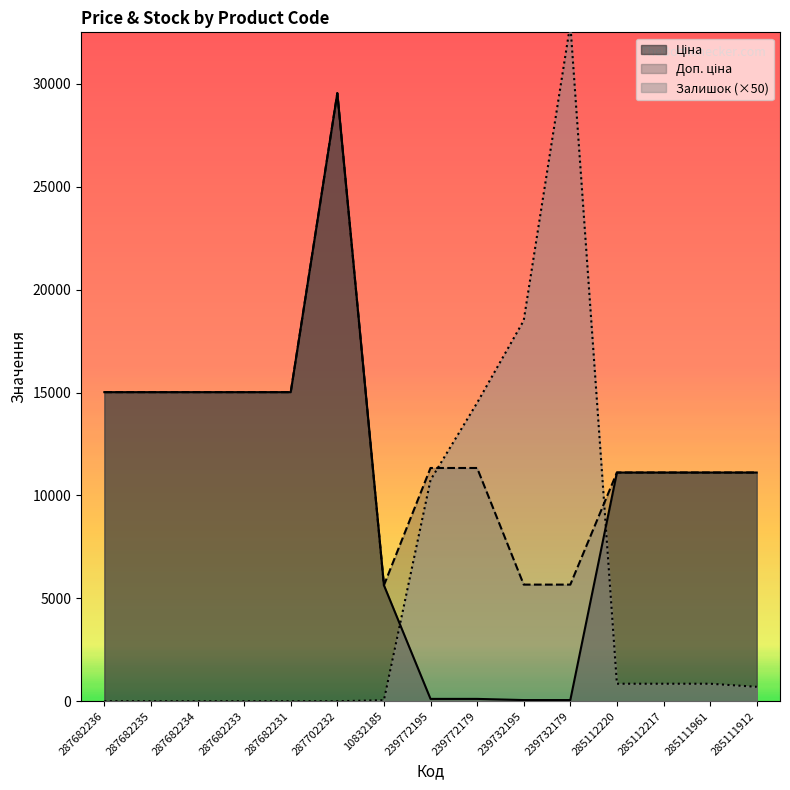

At how many categories does at least one series exceed 9601?

14